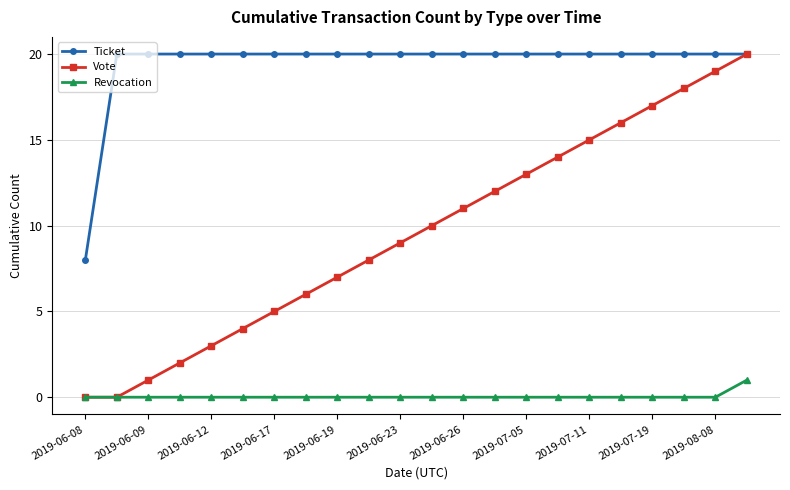

Reading left to right, what are all the values shown in this chart?

Ticket: 8	20	20	20	20	20	20	20	20	20	20	20	20	20	20	20	20	20	20	20	20	20
Vote: 0	0	1	2	3	4	5	6	7	8	9	10	11	12	13	14	15	16	17	18	19	20
Revocation: 0	0	0	0	0	0	0	0	0	0	0	0	0	0	0	0	0	0	0	0	0	1